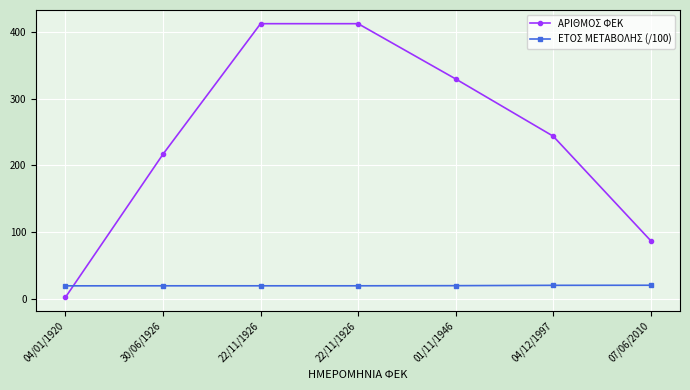

What value does the ΑΡΙΘΜΟΣ ΦΕΚ series have at 04/12/1997?

244.0